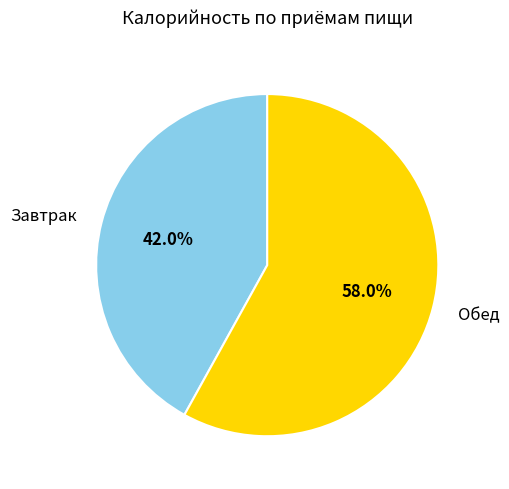

Is the sum of Обед and Завтрак greater than half?

Yes